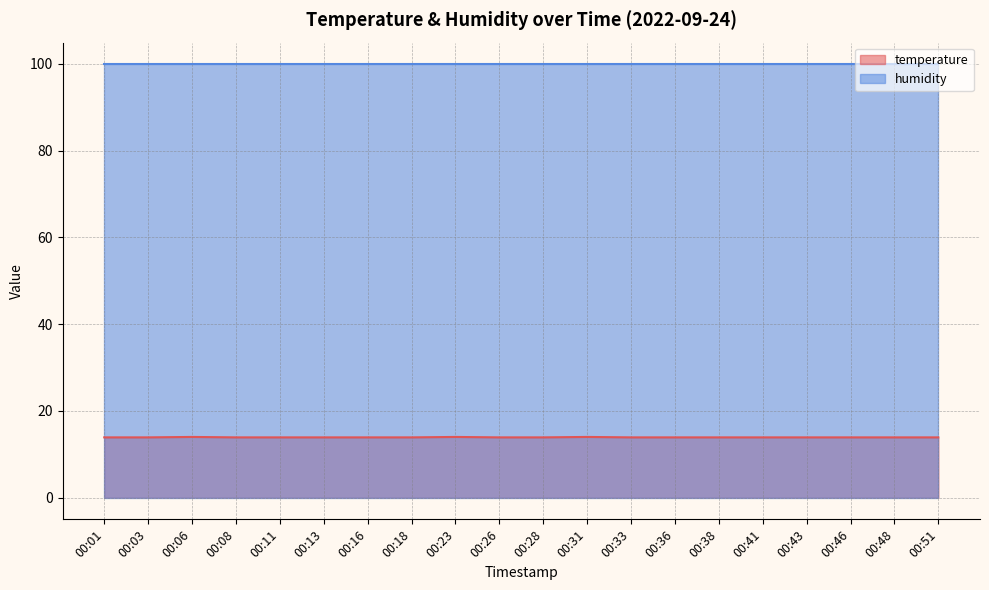

What is the ratio of the value at 00:26 to the value at 00:11?

1.0